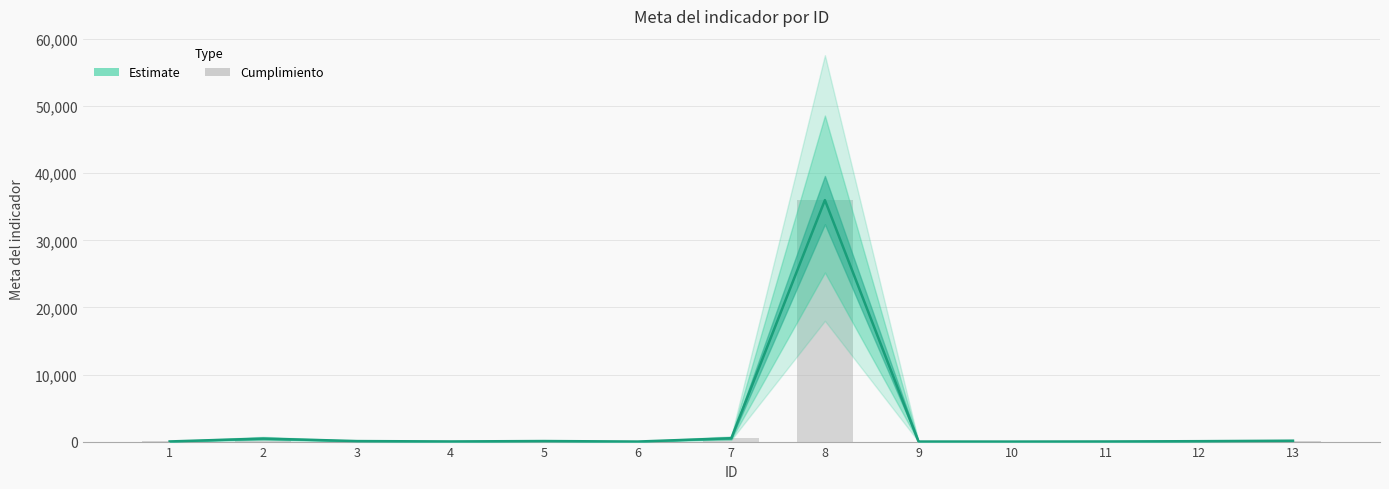

Rank the categories by value from highest to lowest.

8, 7, 2, 13, 5, 3, 12, 1, 4, 11, 9, 6, 10